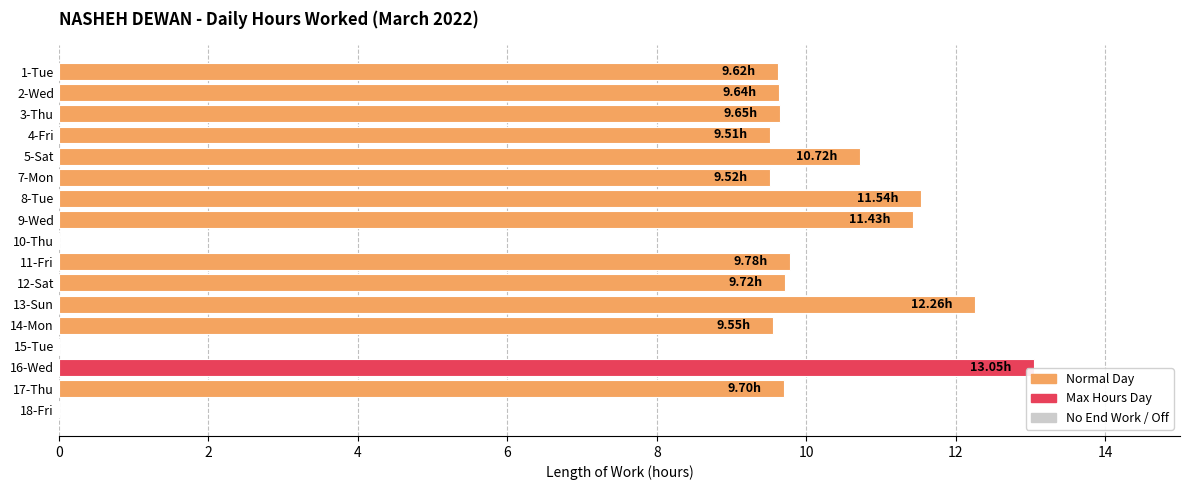

What is the change in value from 9-Wed to 15-Tue?

-11.4